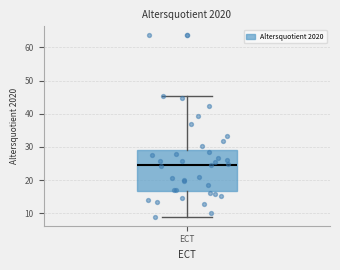

Transcribe this box plot: give where the median line is, the range the box spans, and where the two whiskers end, as read against the y-axis. The values are not printed on the chart, so give them approximately, as read against the axis.

median 25, box 17 to 29, whiskers 9 to 45